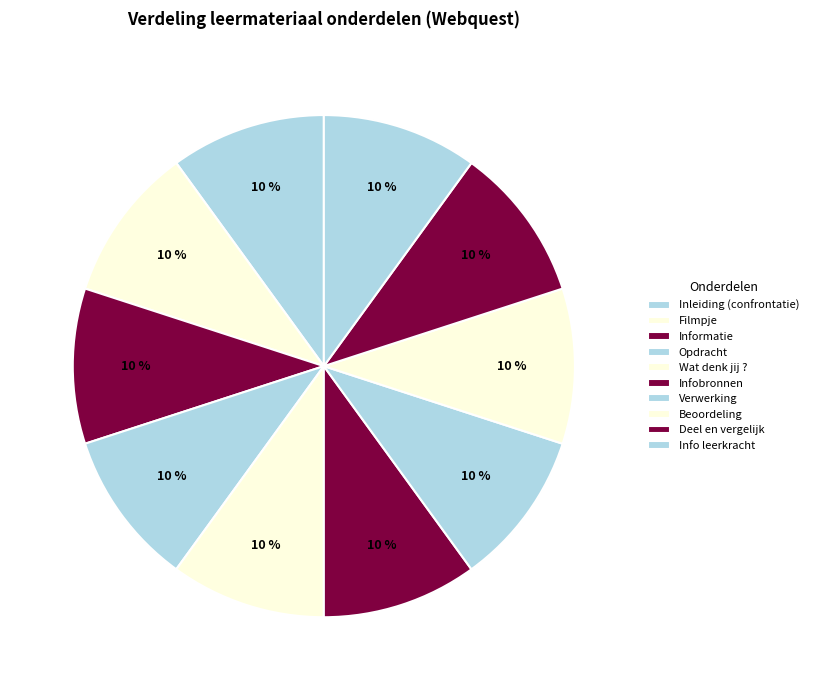

To the nearest percent, what portion does Inleiding (confrontatie) represent?

10%